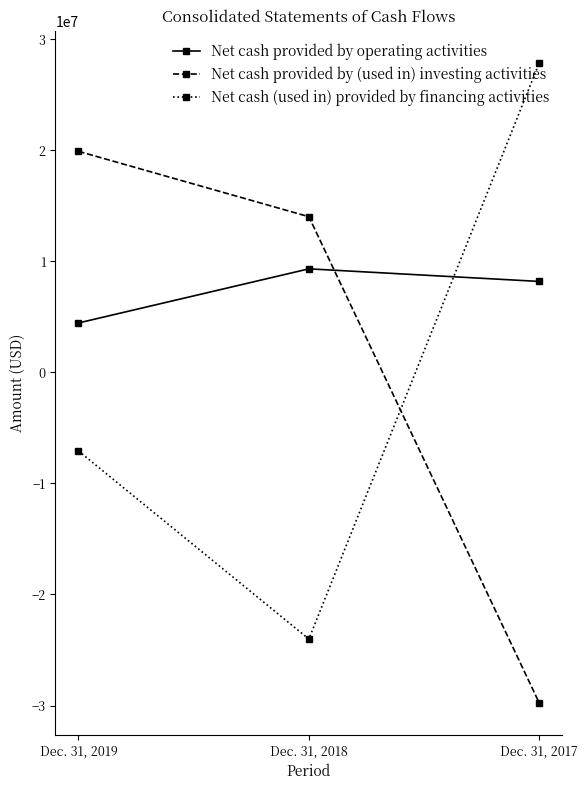

Is the value of Net cash (used in) provided by financing activities at Dec. 31, 2018 greater than the value of Net cash provided by (used in) investing activities at Dec. 31, 2017?

Yes